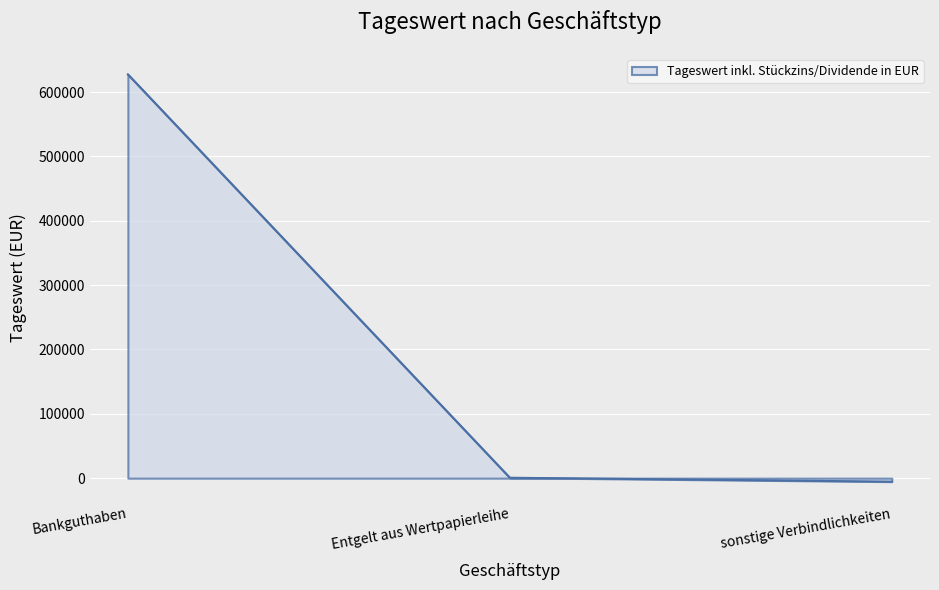

Between Bankguthaben and Entgelt aus Wertpapierleihe, which is larger?

Bankguthaben